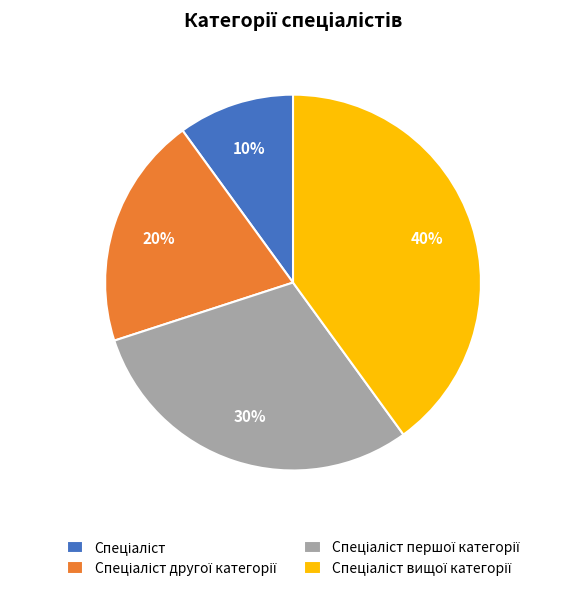

To the nearest percent, what is the difference between the largest and smallest slice percentages?

30%